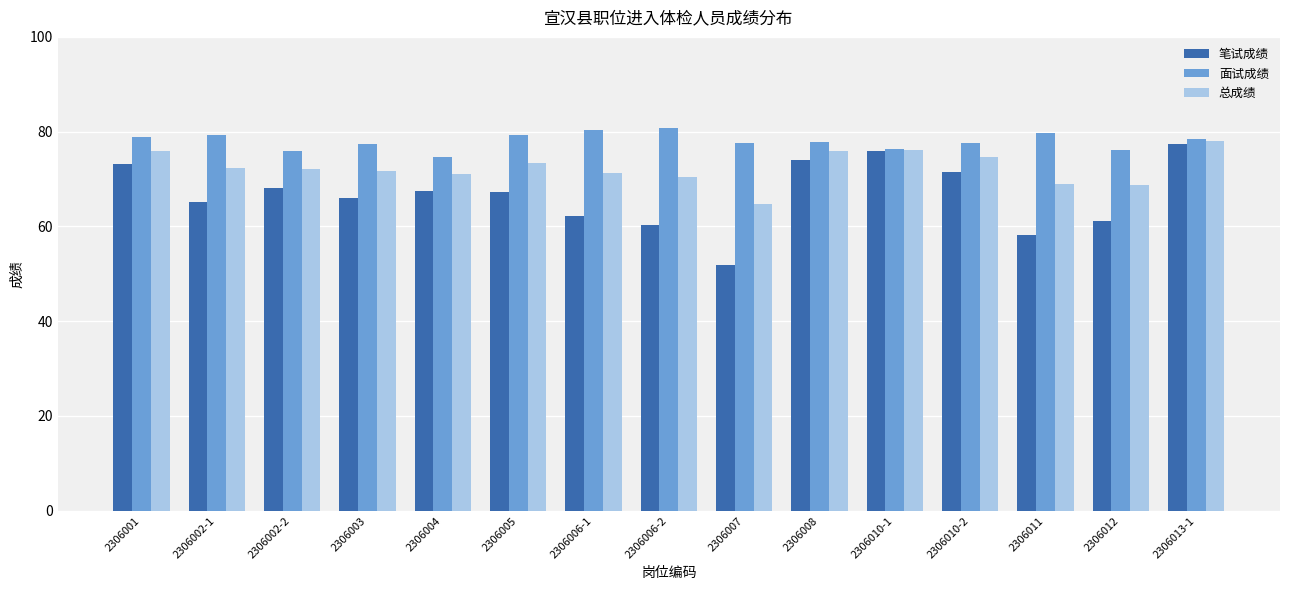

What is the difference between the maximum and minimum values in the 面试成绩 series?

6.2